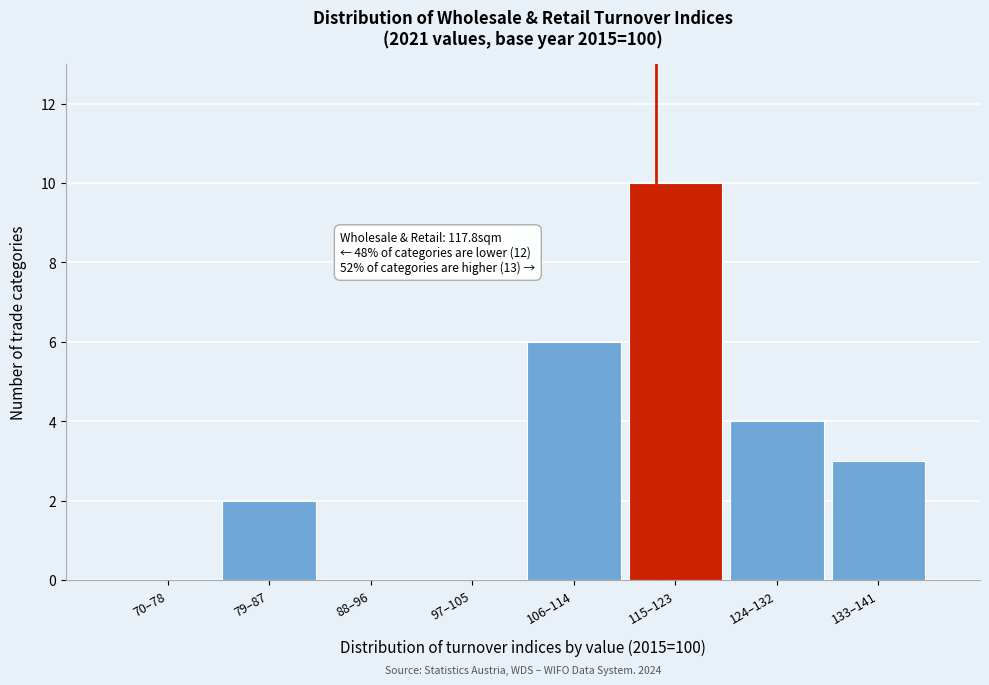

Reading left to right, extract all data points from this chart.

70–78=0	79–87=2	88–96=0	97–105=0	106–114=6	115–123=10	124–132=4	133–141=3